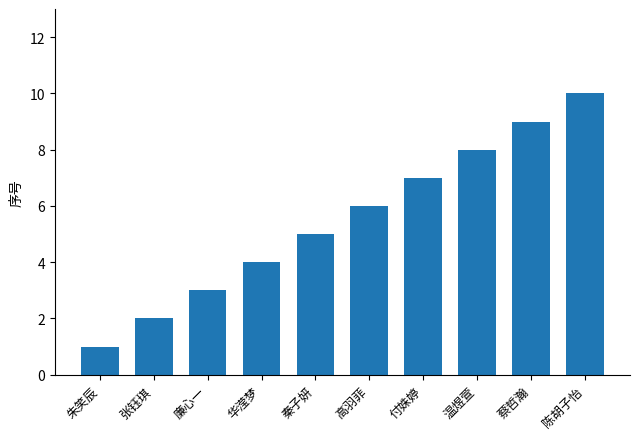

What is the sum of the values at 温煜萱 and 朱笑辰?

9